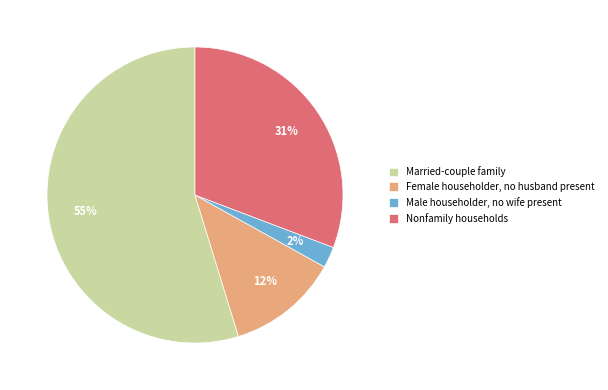

Between Married-couple family and Female householder, no husband present, which is larger?

Married-couple family